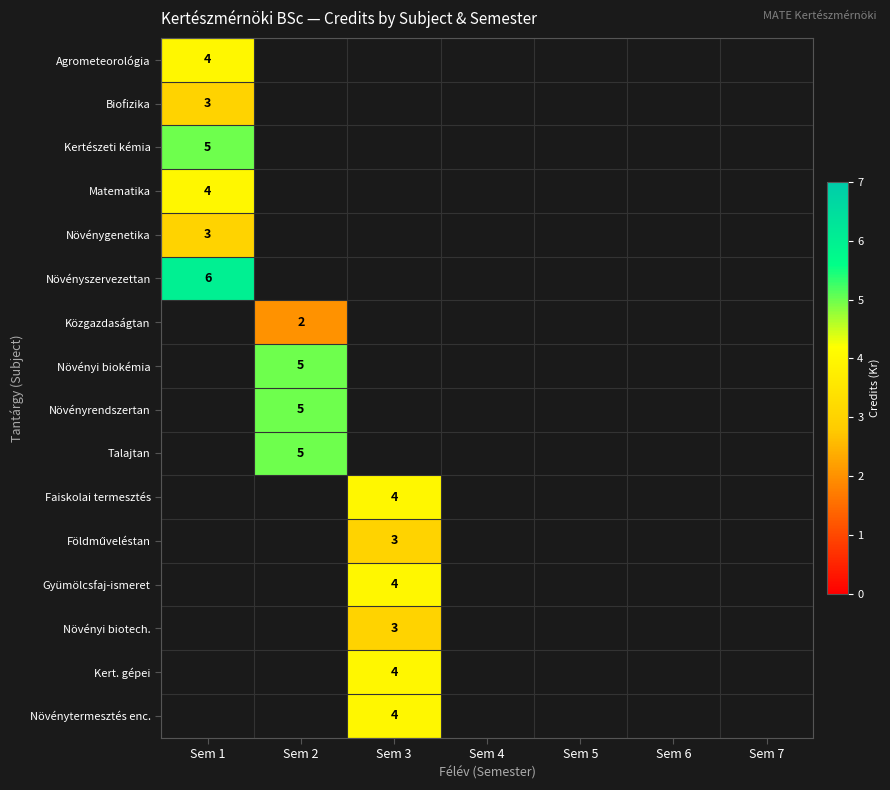

How many values in Kertészeti kémia are above zero?

1